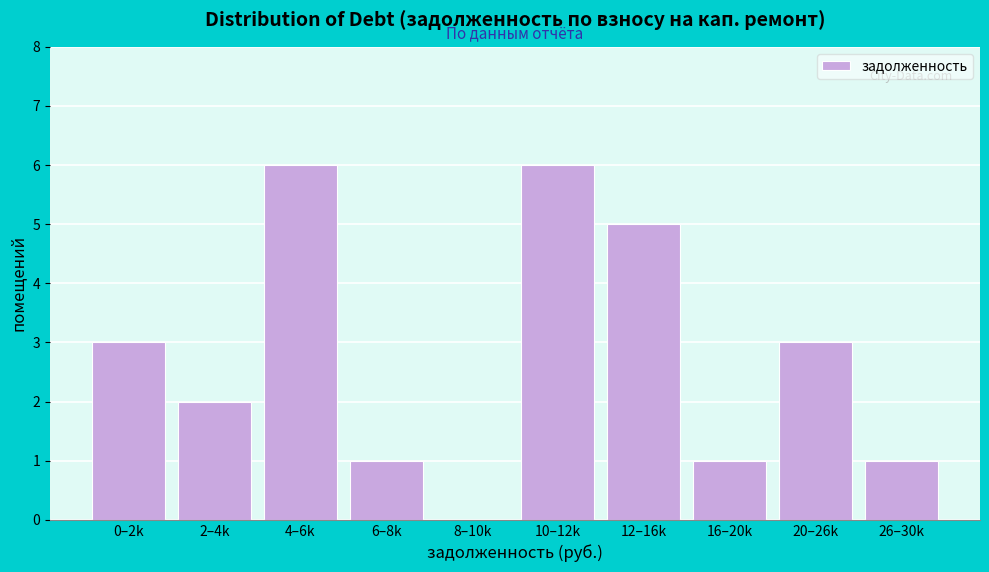

Reading left to right, what are all the values shown in this chart?

0–2k=3	2–4k=2	4–6k=6	6–8k=1	8–10k=0	10–12k=6	12–16k=5	16–20k=1	20–26k=3	26–30k=1